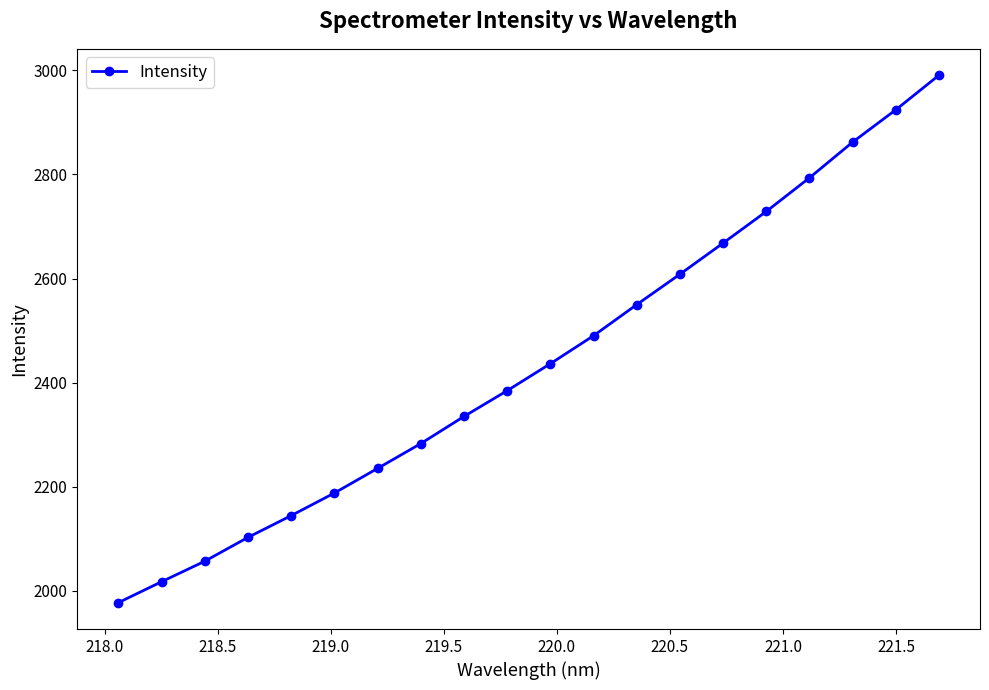

True or false: there are more than 2 points higher than both neighbors.

False